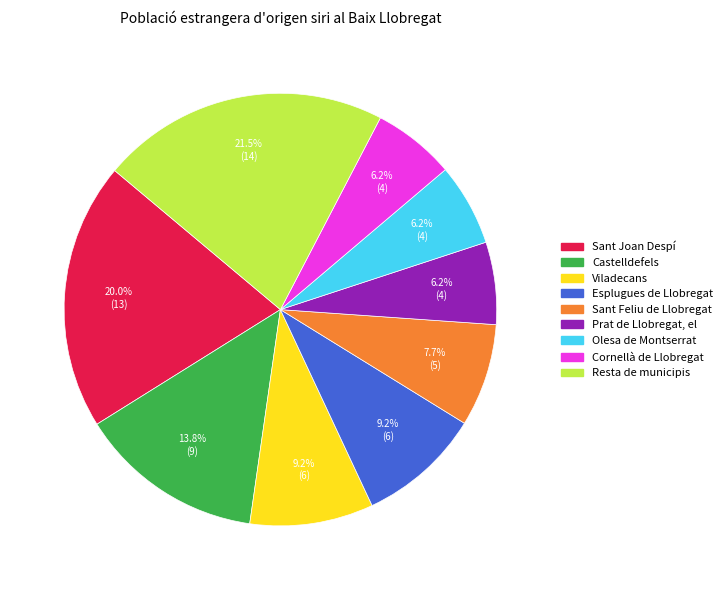

The Olesa de Montserrat slice represents 6% of the pie. True or false?

True